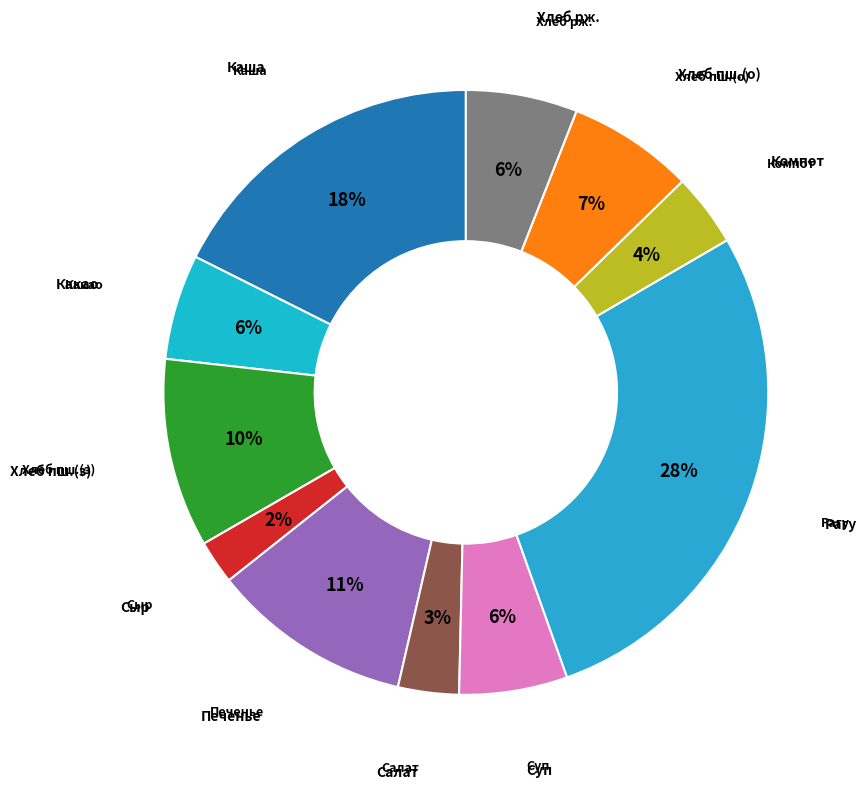

Which slice is the largest?

Рагу из мяса птицы